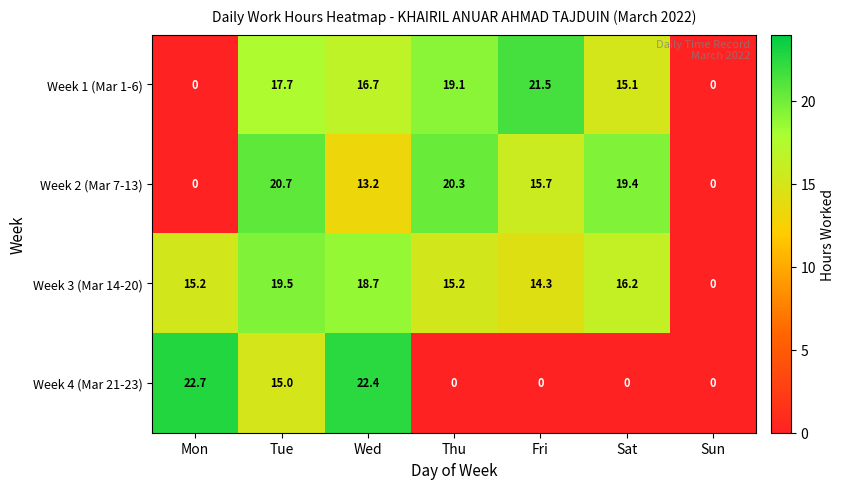

True or false: Week 1 (Mar 1-6) has a value of 0.0 at Mon.

True